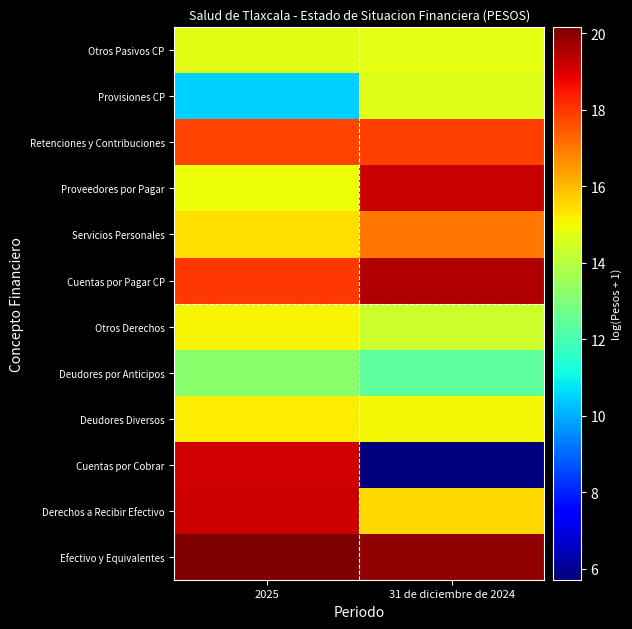

At how many categories does at least one series exceed 11?

2